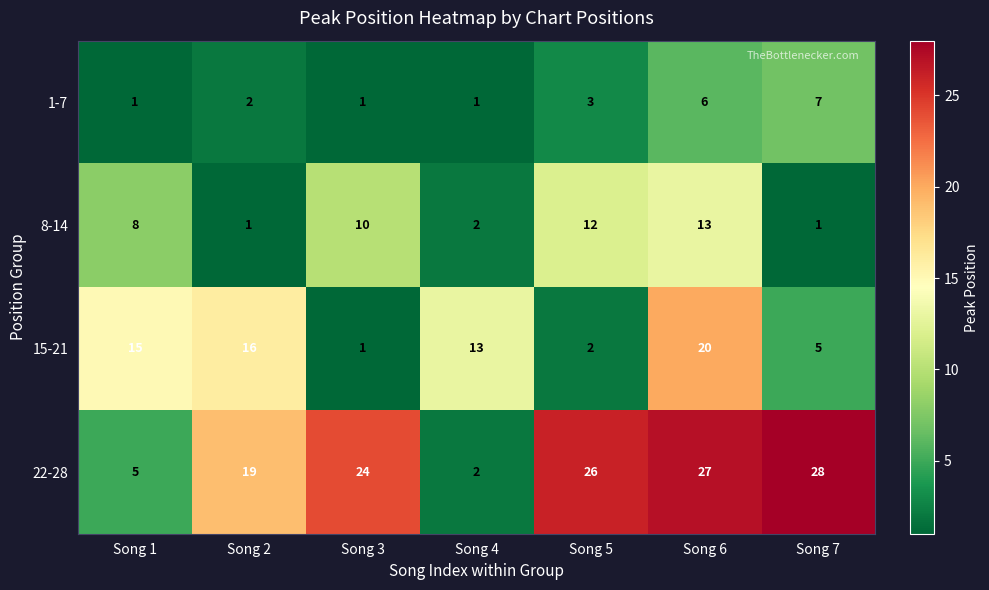

Reading left to right, transcribe all the data shown in this chart.

1-7: Song 1=1	Song 2=2	Song 3=1	Song 4=1	Song 5=3	Song 6=6	Song 7=7
8-14: Song 1=8	Song 2=1	Song 3=10	Song 4=2	Song 5=12	Song 6=13	Song 7=1
15-21: Song 1=15	Song 2=16	Song 3=1	Song 4=13	Song 5=2	Song 6=20	Song 7=5
22-28: Song 1=5	Song 2=19	Song 3=24	Song 4=2	Song 5=26	Song 6=27	Song 7=28